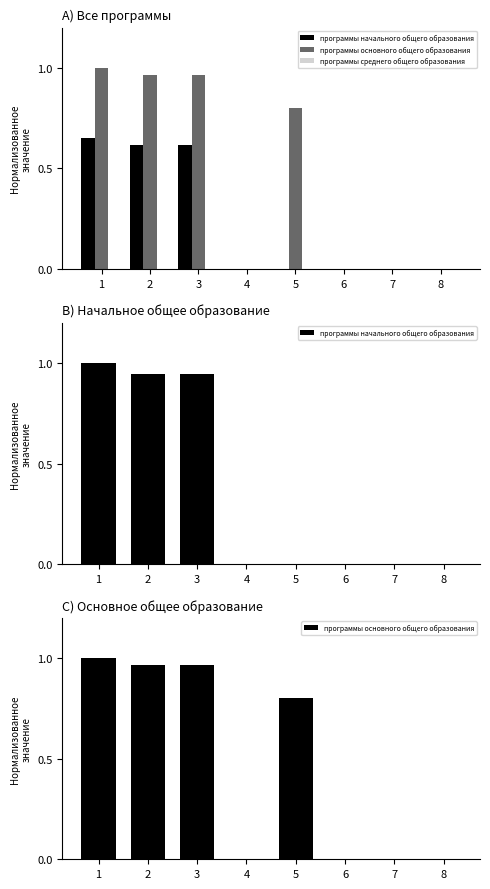

Which series has the widest spread of values?

программы начального общего образования